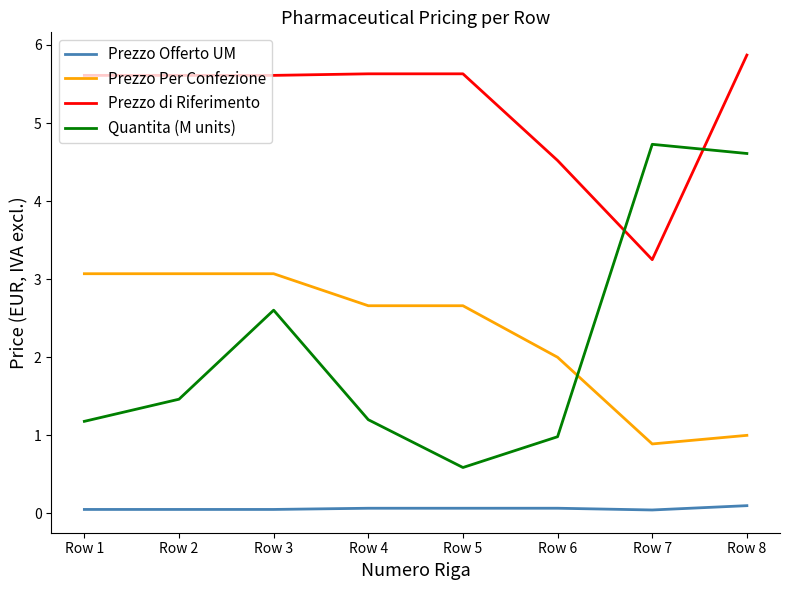

List the series in order of their peak value, lowest first.

Prezzo Offerto UM, Prezzo Per Confezione, Quantita (M units), Prezzo di Riferimento